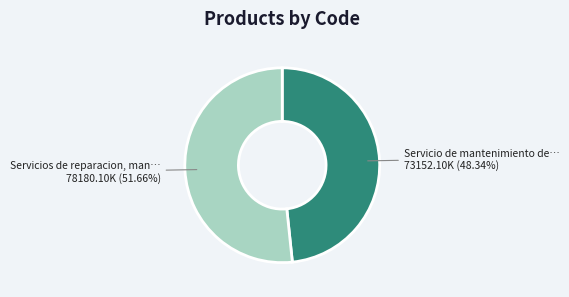

Is there a majority slice in this chart?

Yes